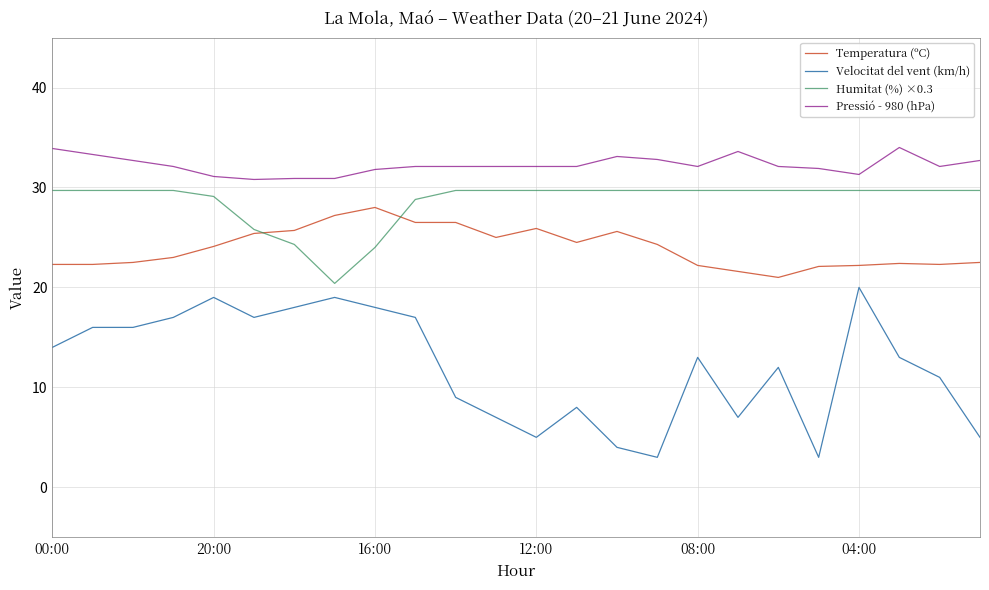

What is the difference between the maximum and second lowest values in the Pressió - 980 (hPa) series?

3.1